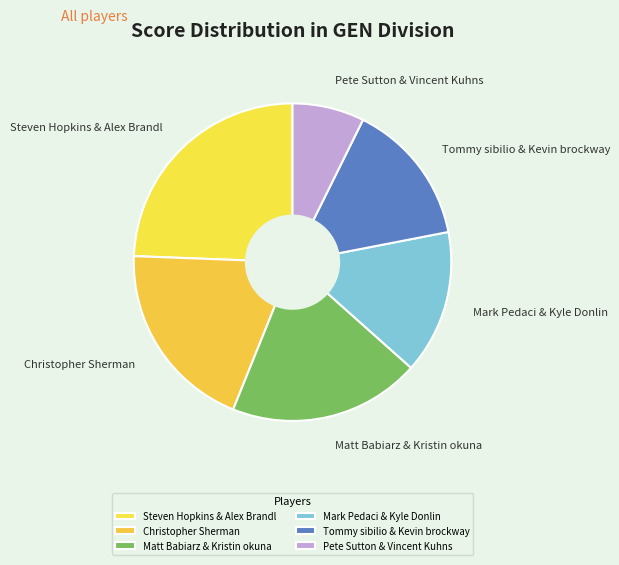

Between Steven Hopkins & Alex Brandl and Mark Pedaci & Kyle Donlin, which is larger?

Steven Hopkins & Alex Brandl